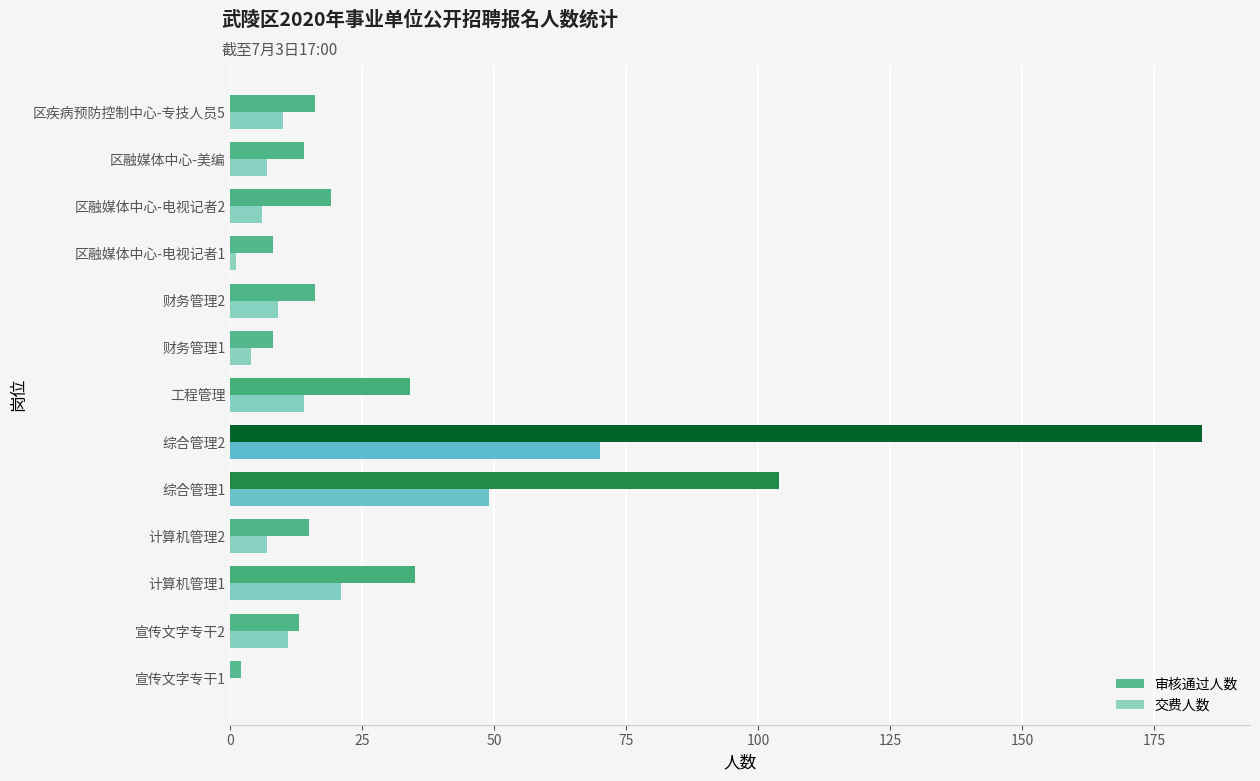

How many series are shown in this chart?

2